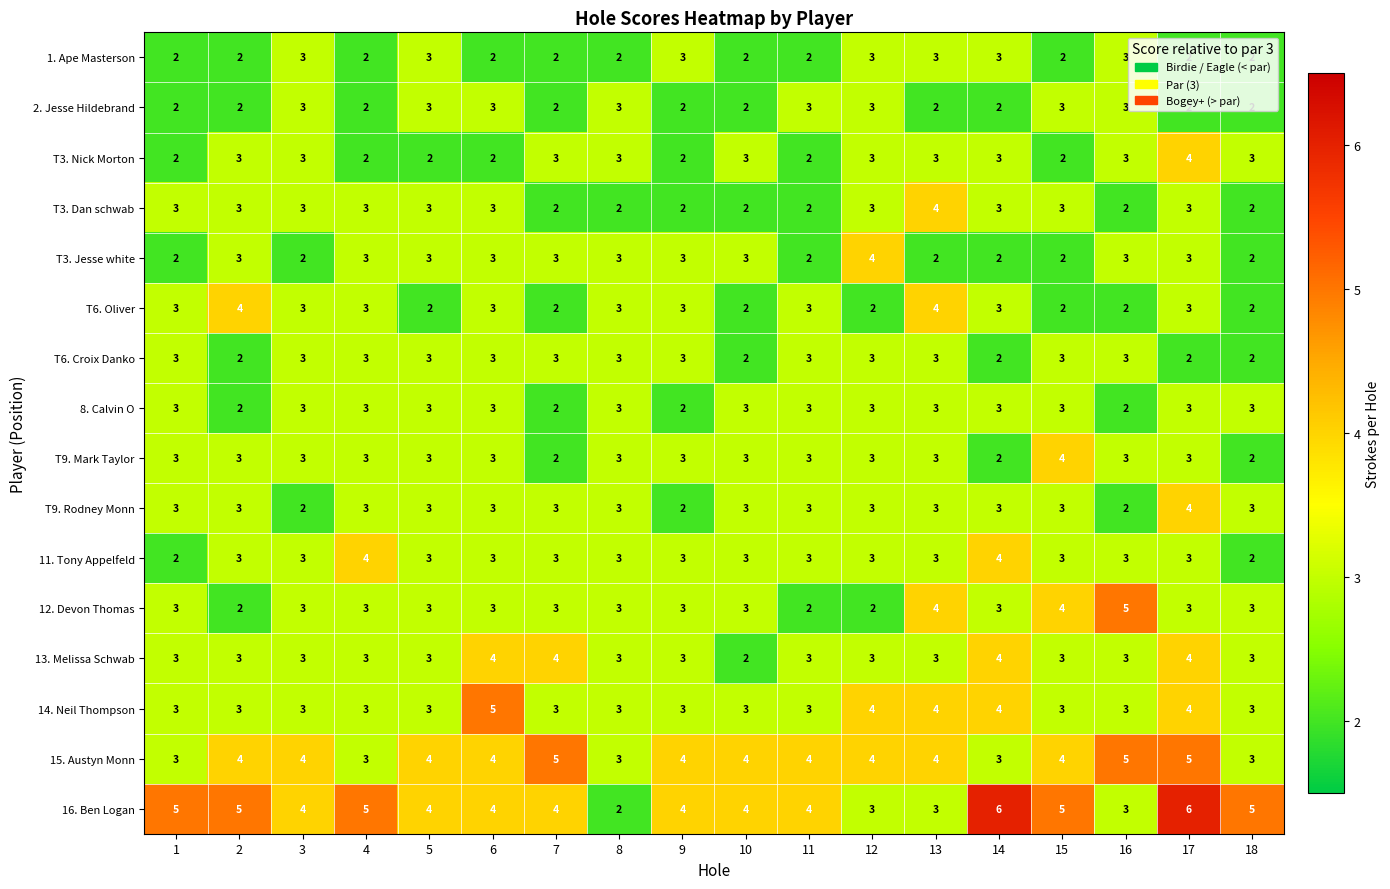

What is the highest value of the T3. Jesse white series?

4